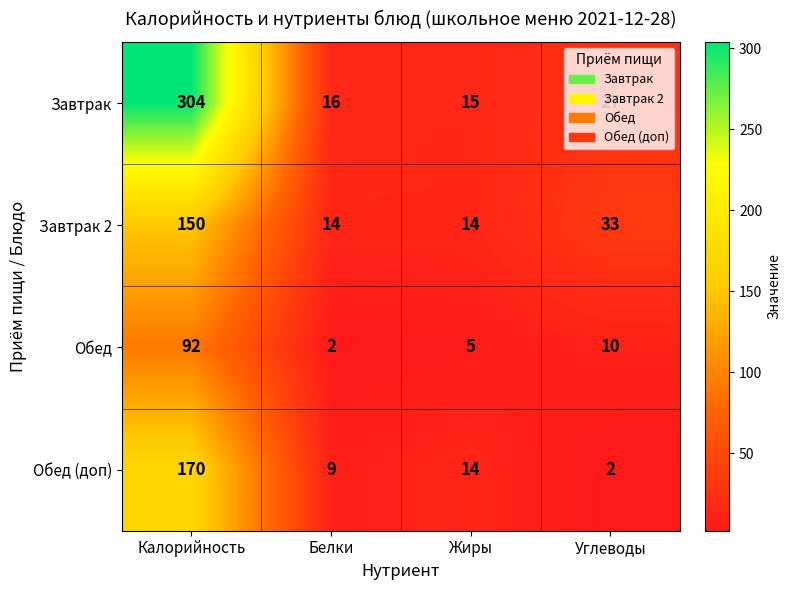

At which label is Обед closest to 47?

Углеводы